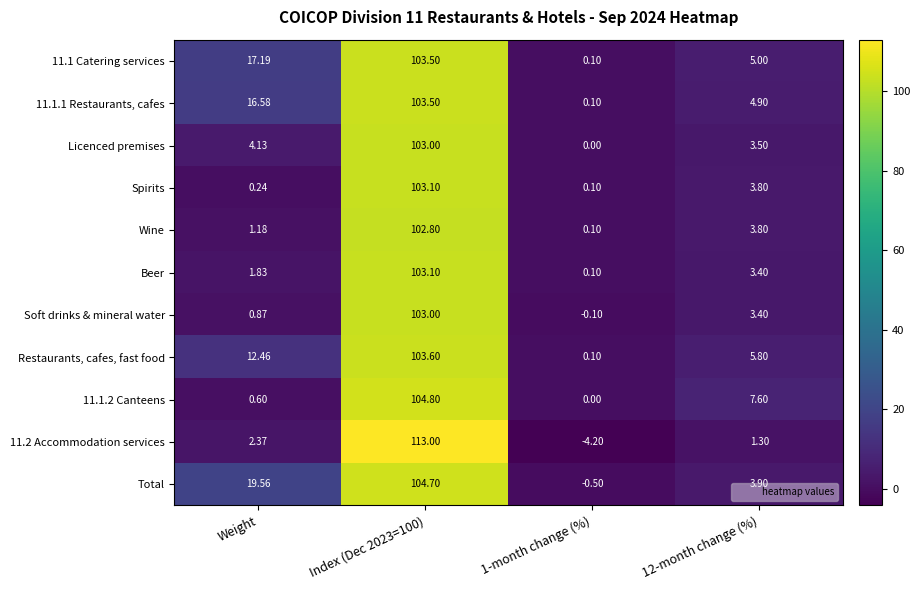

What is the total value across all series at Index (Dec 2023=100)?

1148.1